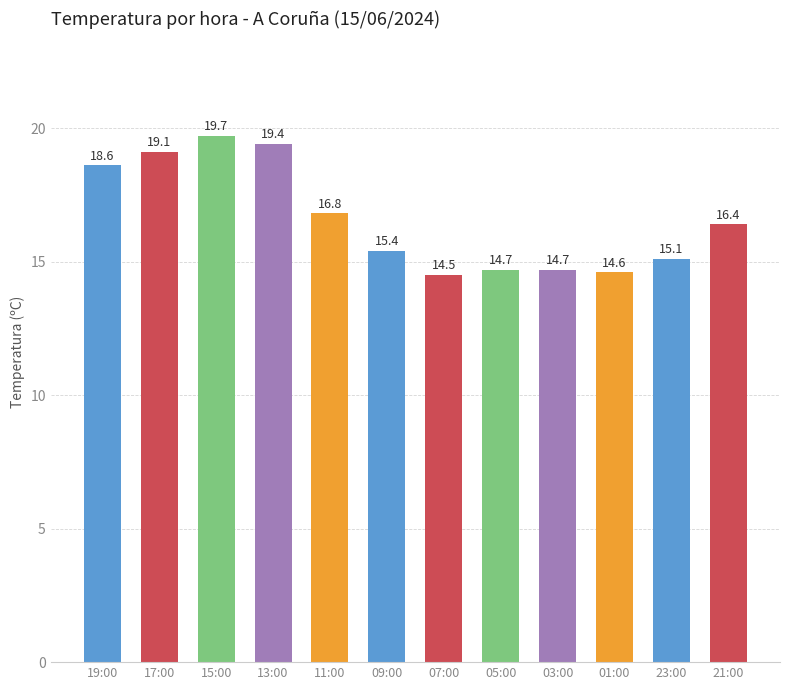

The chart shows a value of 25.0 at 23:00. True or false?

False